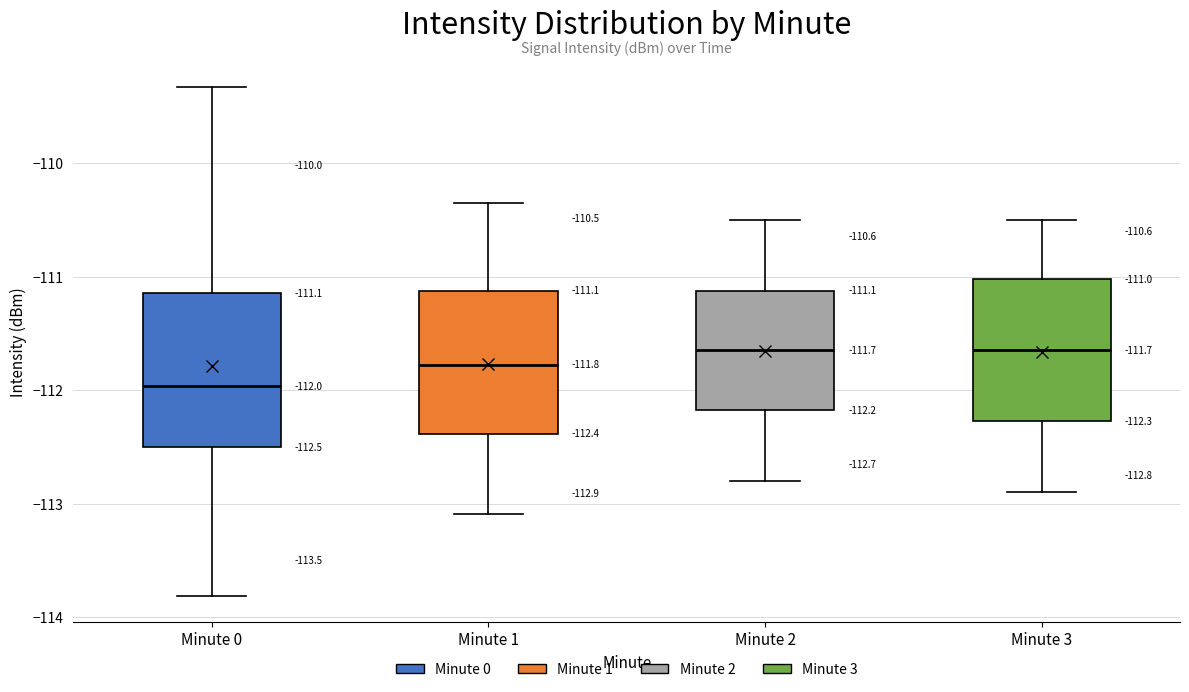

Which box has the lowest median line?

Minute 0